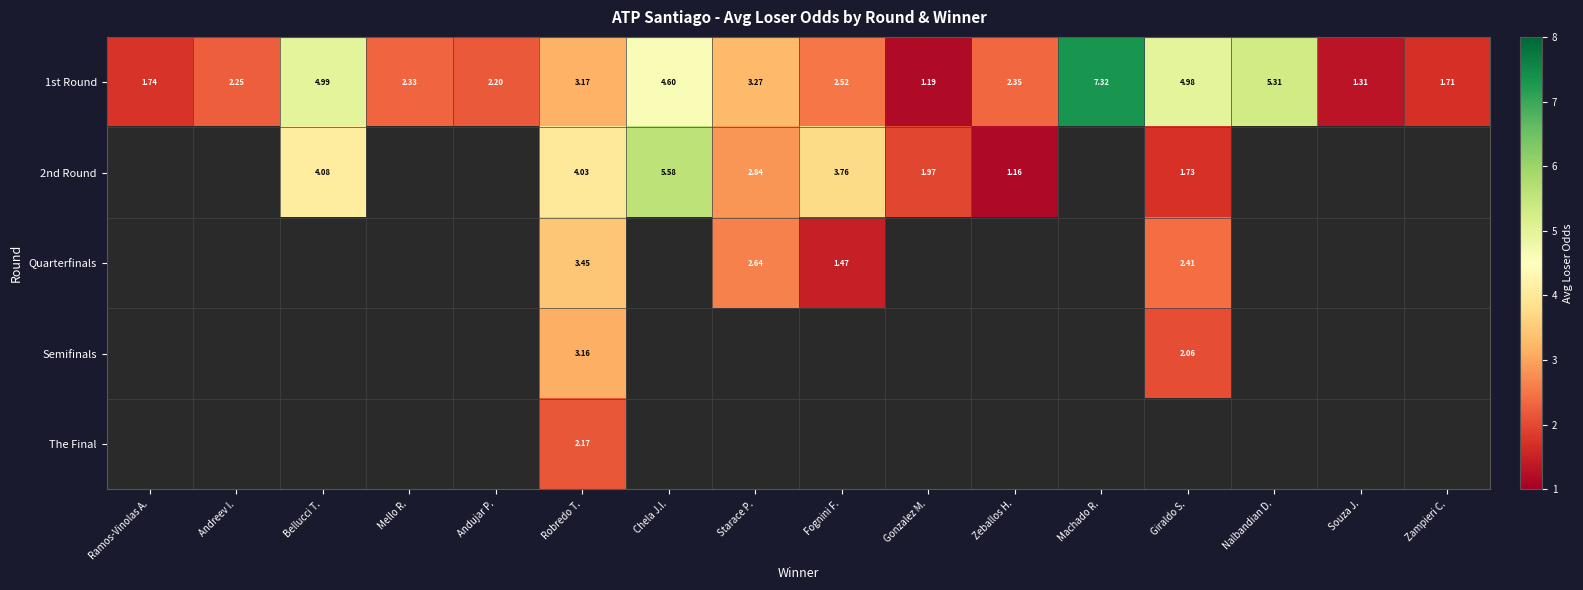

At which category does the chart reach its peak across all series?

Machado R.